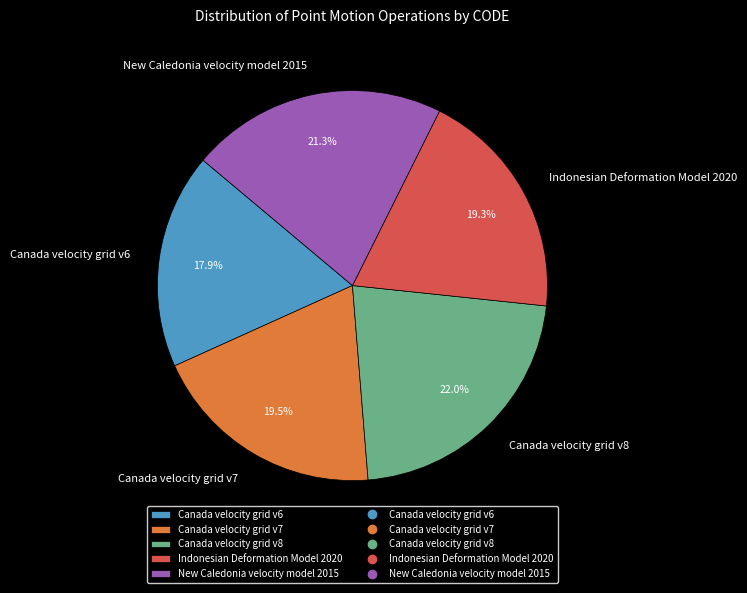

To the nearest percent, what is the average slice percentage?

20%